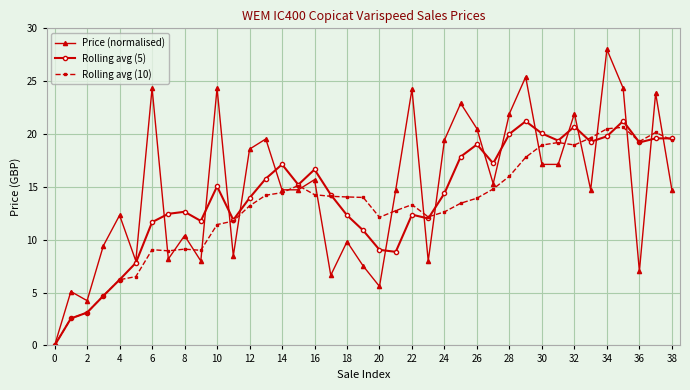

What are all the series names shown in the legend?

Price (normalised), Rolling avg (5), Rolling avg (10)